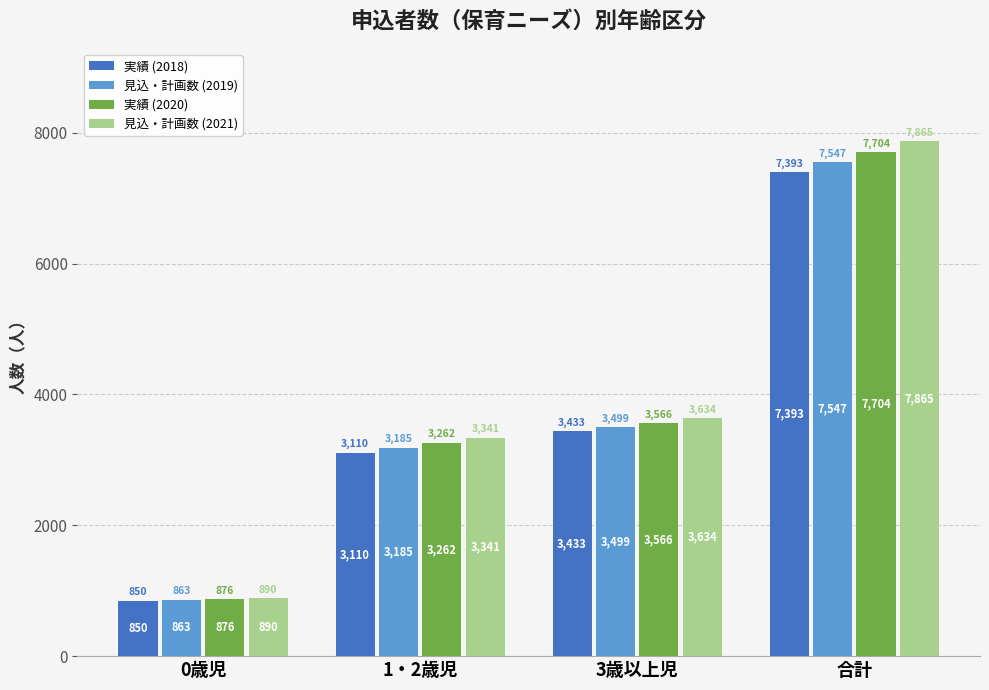

How many data points in 見込・計画数 (2021) are less than 3634?

2